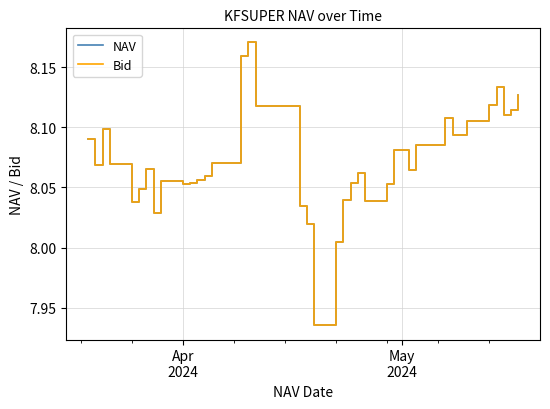

Does the chart have visible grid lines?

Yes